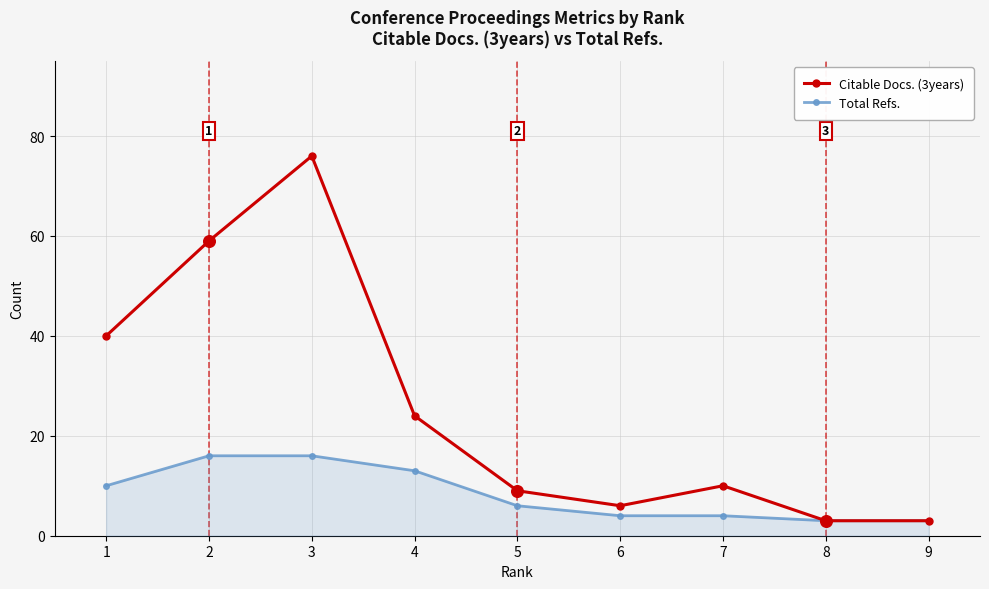

At which category is the sum across all series the highest?

3